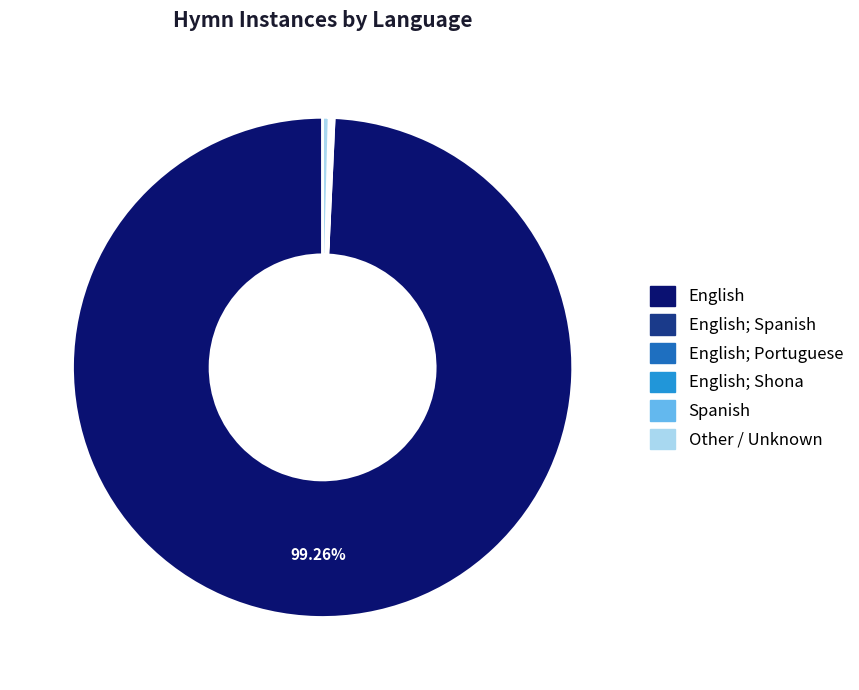

To the nearest percent, what is the average slice percentage?

17%